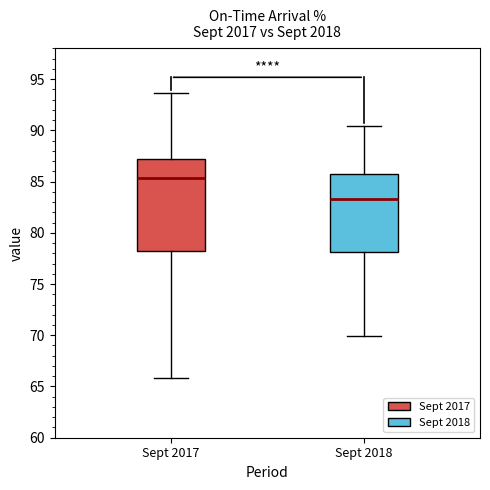

Comparing the boxes themselves (not the whiskers), which one is the tallest?

Sept 2017